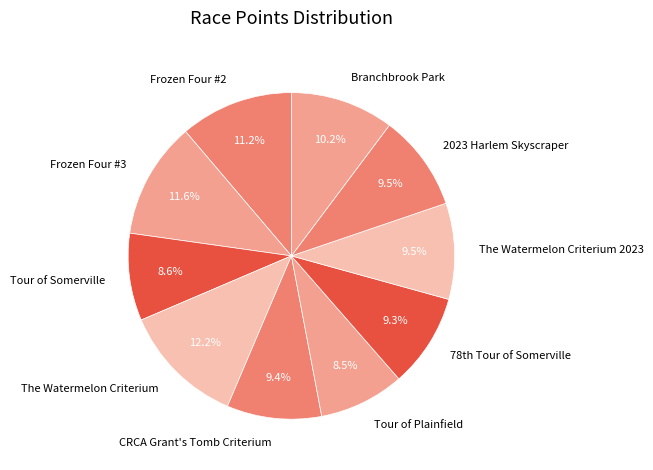

What is the largest slice in the pie chart?

The Watermelon Criterium